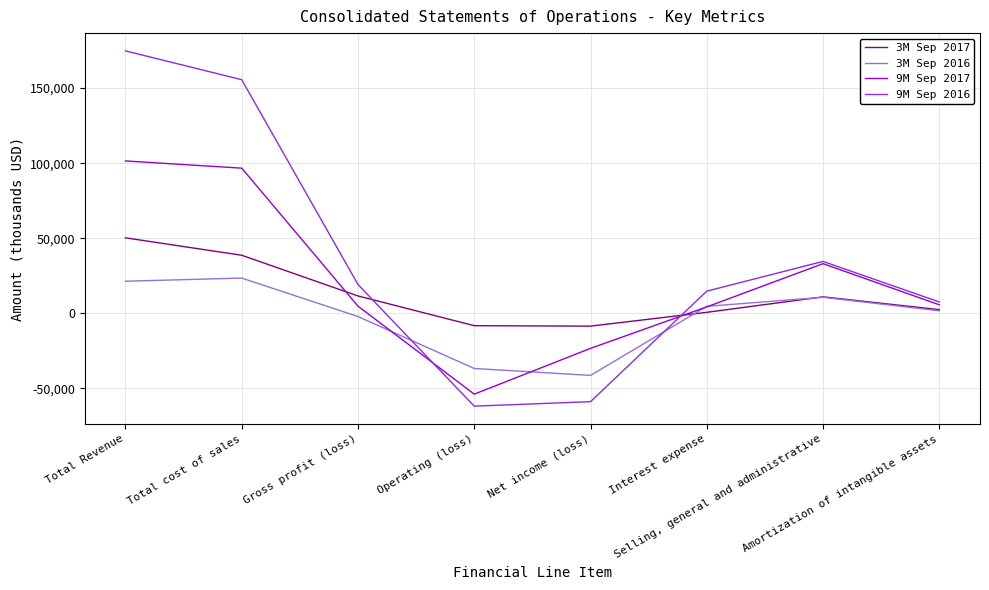

Is the value of 3M Sep 2016 at Gross profit (loss) greater than the value of 9M Sep 2016 at Total cost of sales?

No